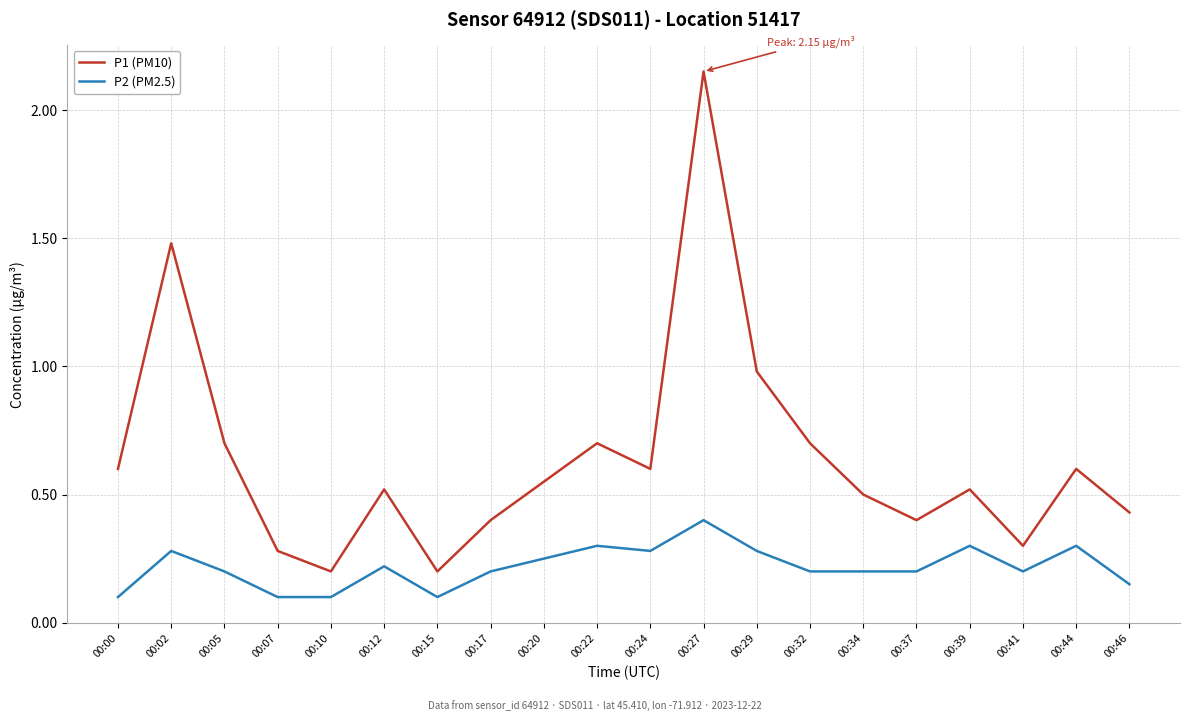

What is the difference between the maximum and minimum values in the P2 (PM2.5) series?

0.3